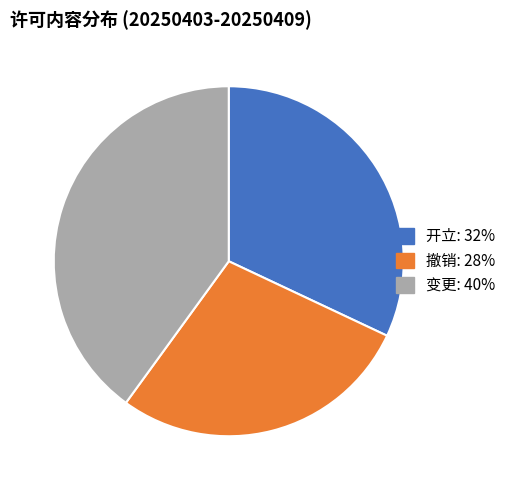

Which slice is the smallest?

撤销